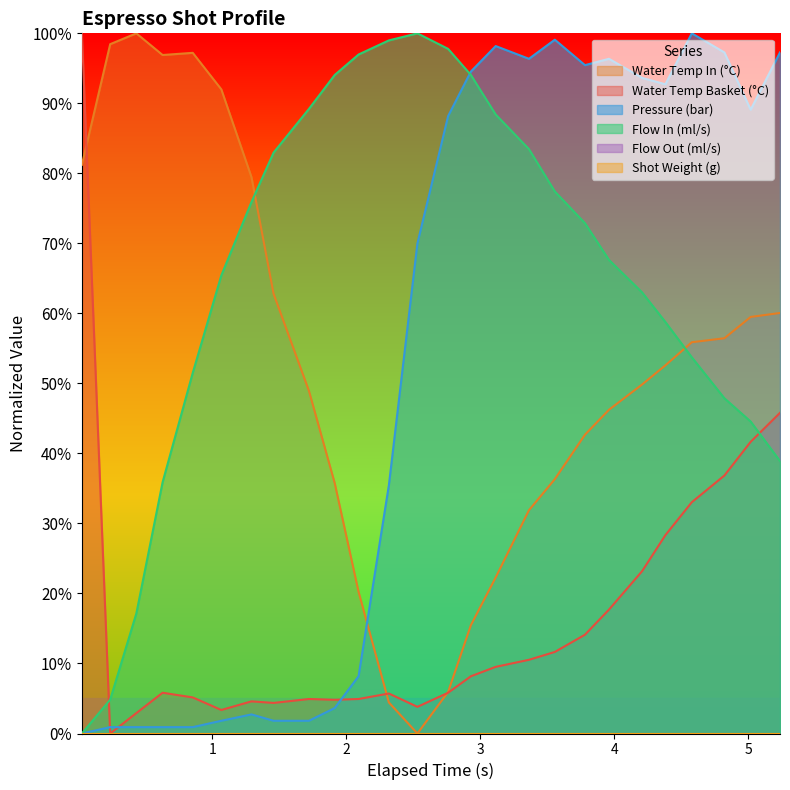

What is the value of the water_temperature_basket point at the 25th from the left?

41.7